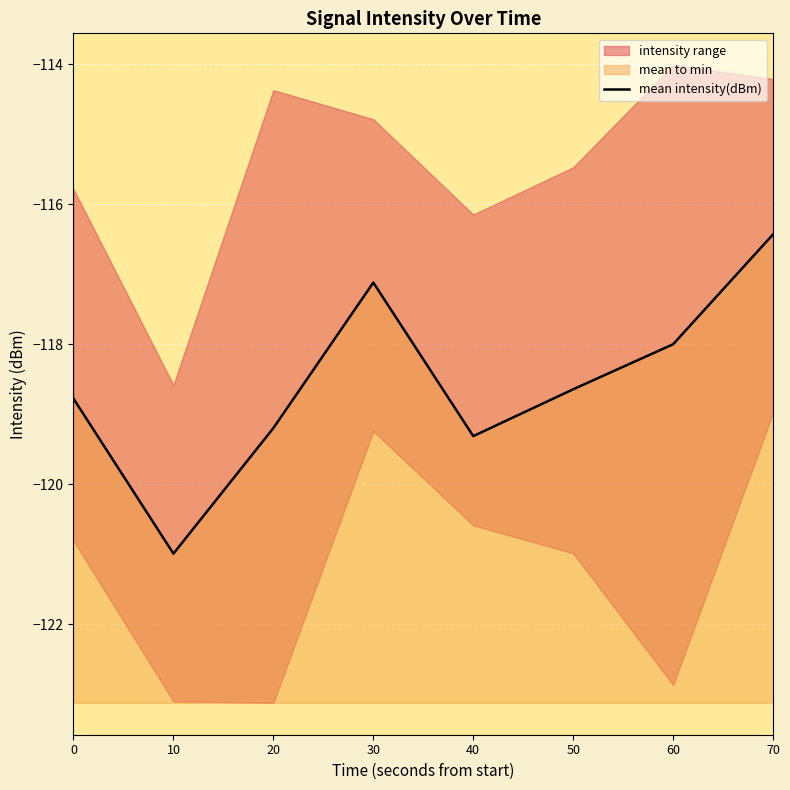

At which category does the data reach its first local peak?

30